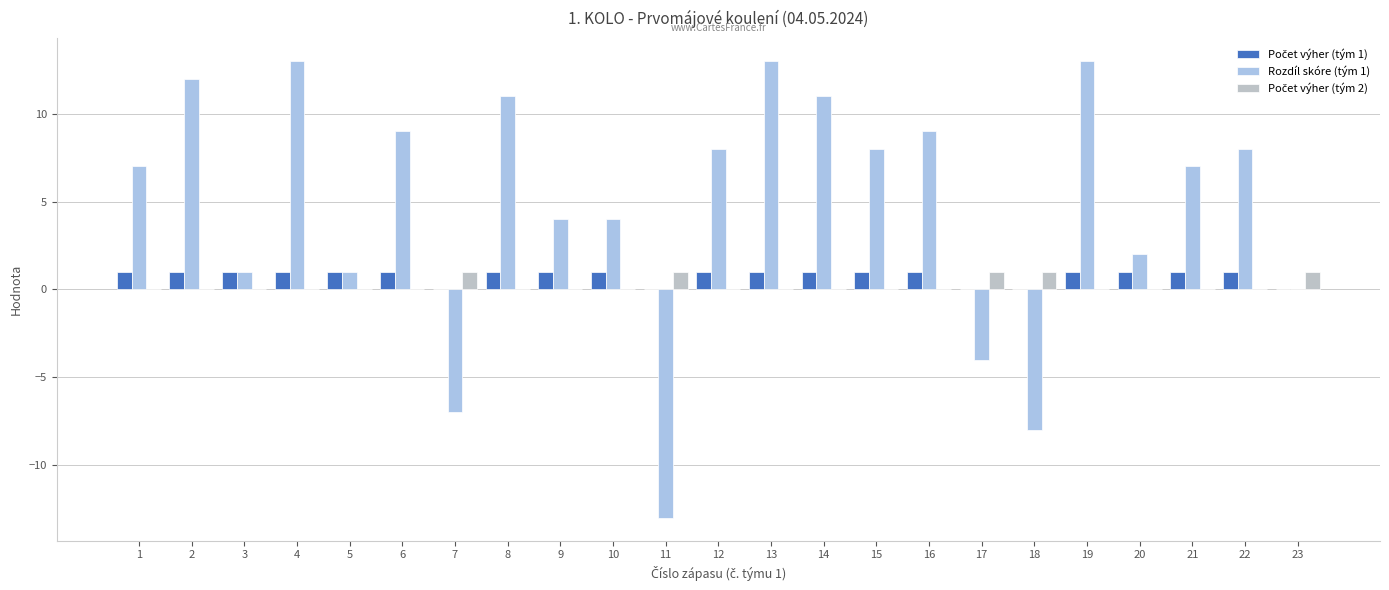

How many groups of bars are there?

23